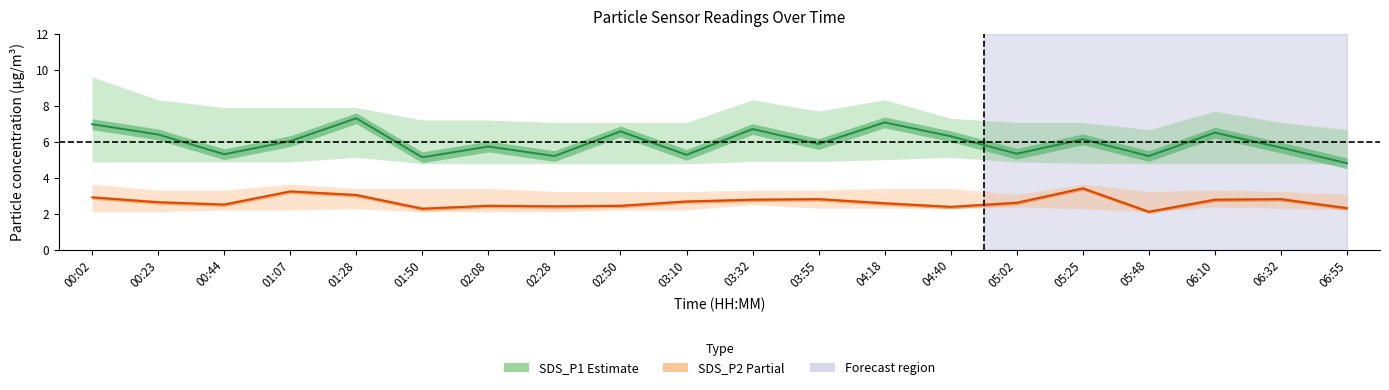

What is the sum of the SDS_P1 (Estimate) values at 00:44 and 02:08?

11.0